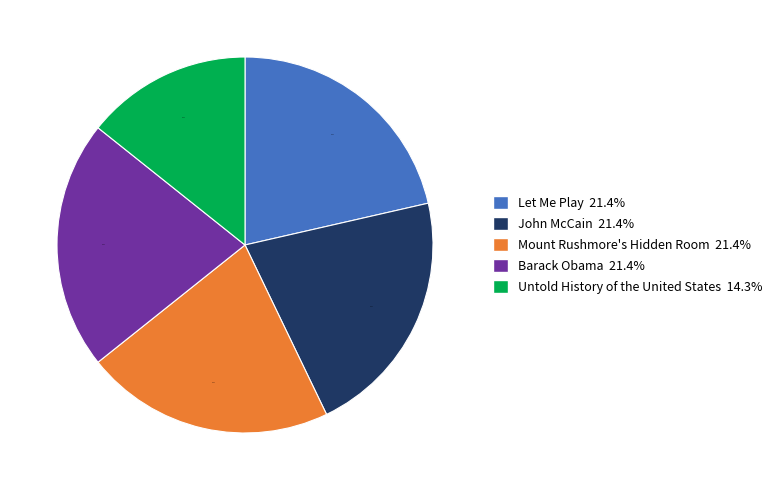

Approximately how many times larger is the value at Barack Obama compared to Let Me Play?

1.0